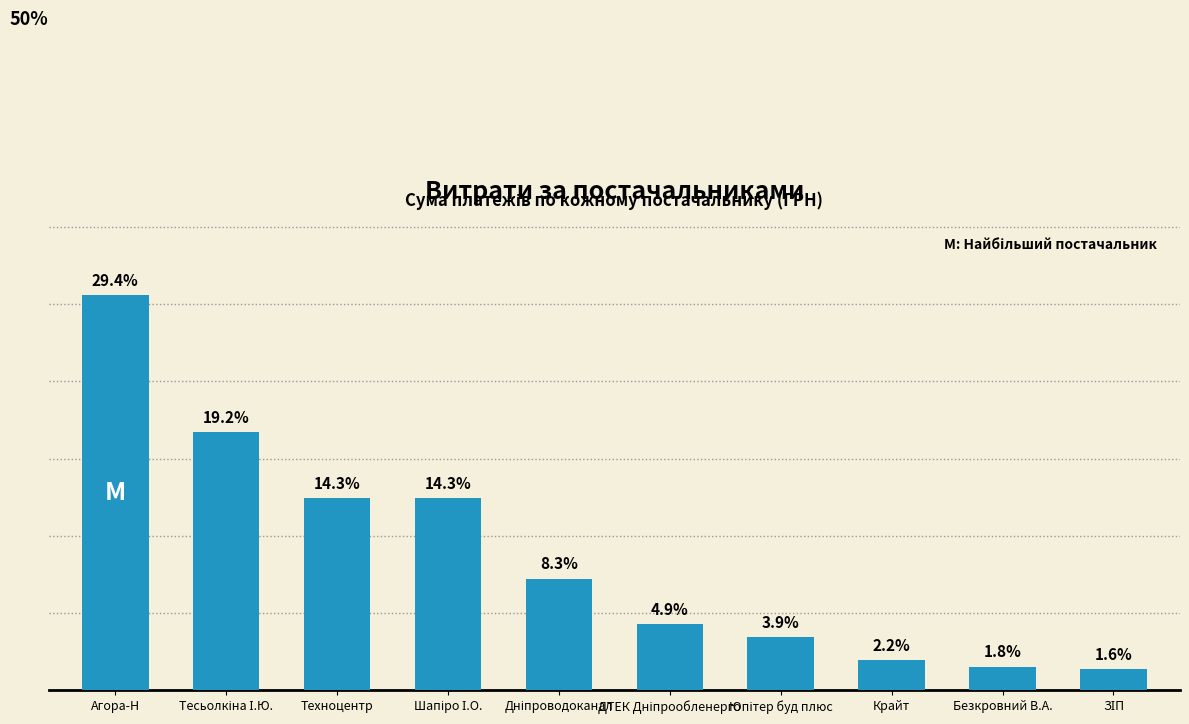

Approximately how many times larger is the value at Тесьолкіна І.Ю. compared to ДТЕК Дніпрообленерго?

3.9